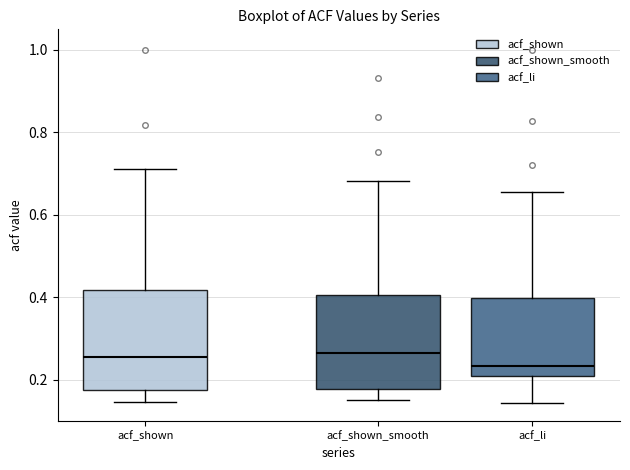

Reading left to right, read every box against the y-axis: the position of its median line, the range the box covers, and the ends of its whiskers. The values are not printed on the chart, so give them approximately, as read against the axis.

acf_shown: median 0.26, box 0.18 to 0.42, whiskers 0.14 to 0.72
acf_shown_smooth: median 0.26, box 0.18 to 0.40, whiskers 0.16 to 0.68
acf_li: median 0.24, box 0.20 to 0.40, whiskers 0.14 to 0.66